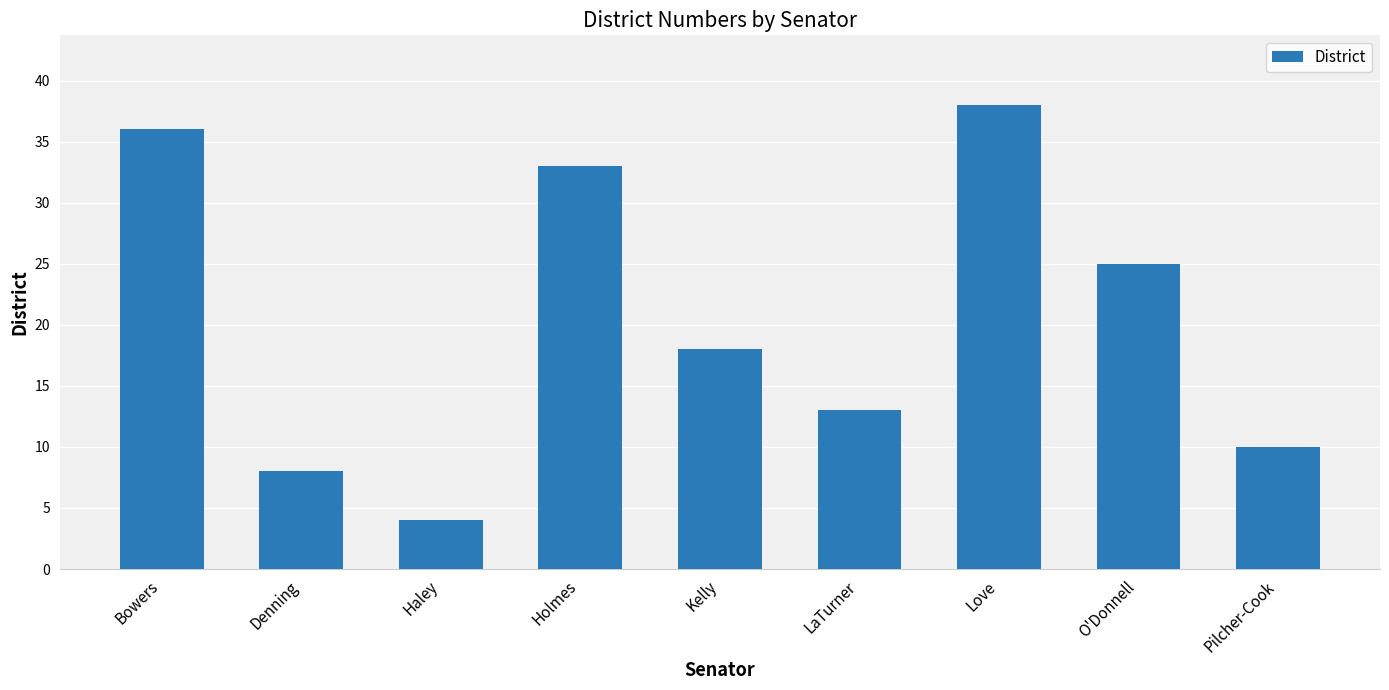

List the labels in order of value, smallest first.

Haley, Denning, Pilcher-Cook, LaTurner, Kelly, O'Donnell, Holmes, Bowers, Love